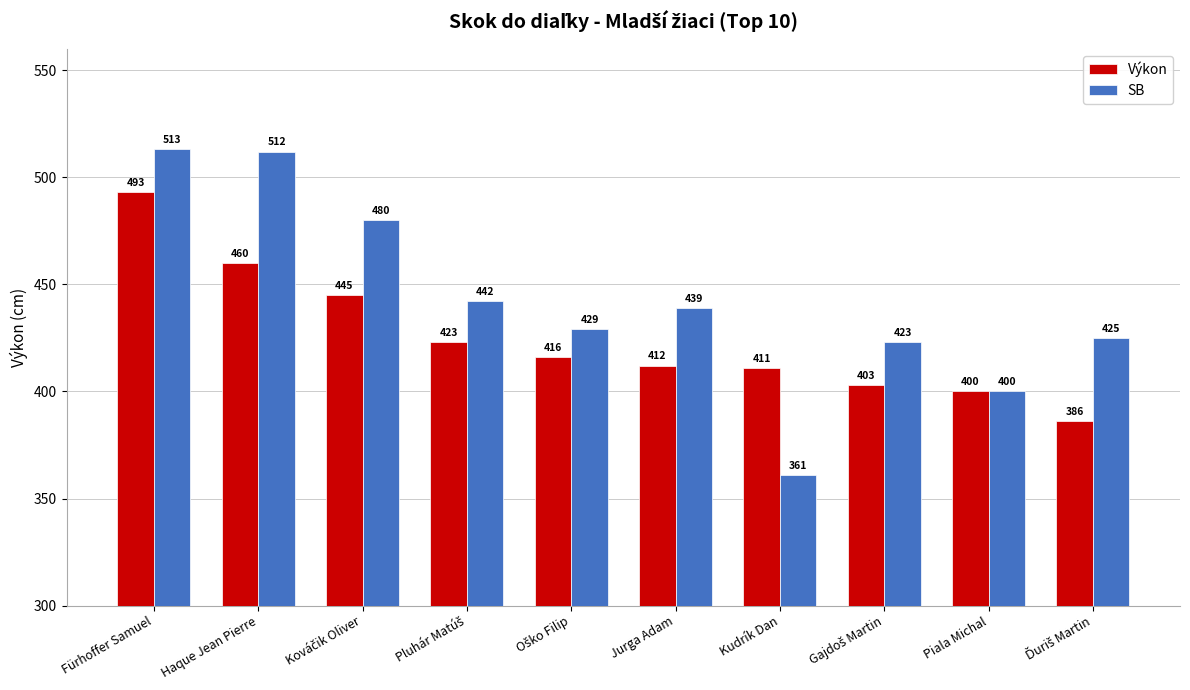

What is the value of the SB bar at the 1st from the left?

513